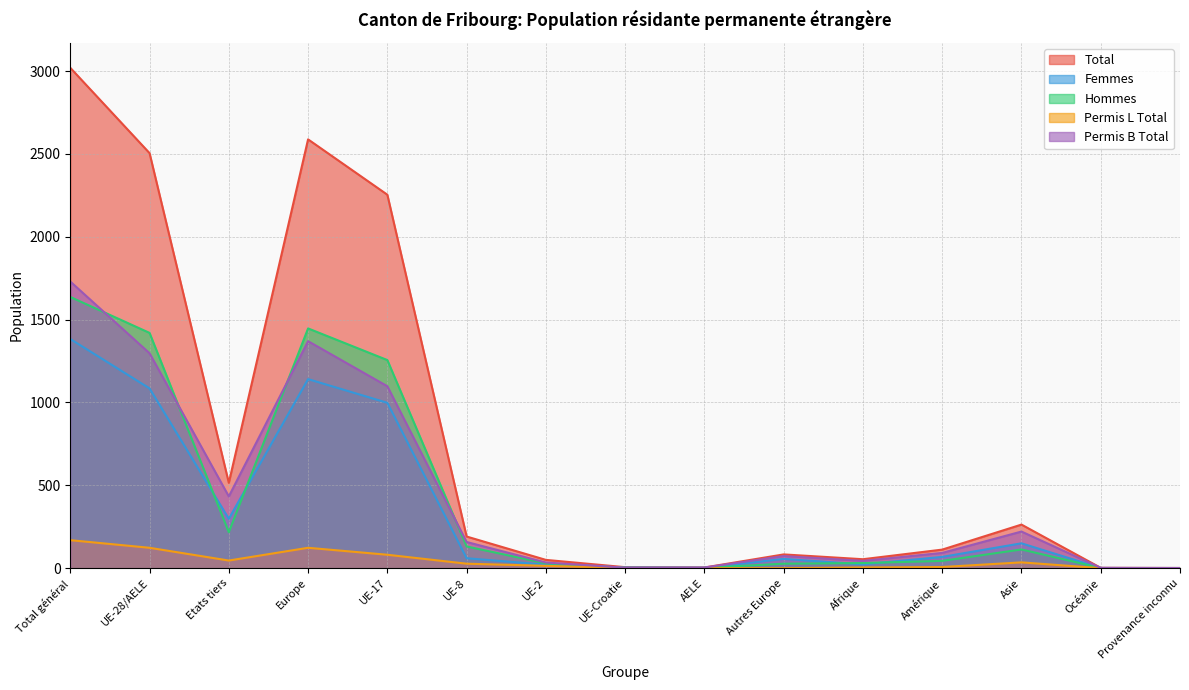

How many values in the Total series are below 112?

7